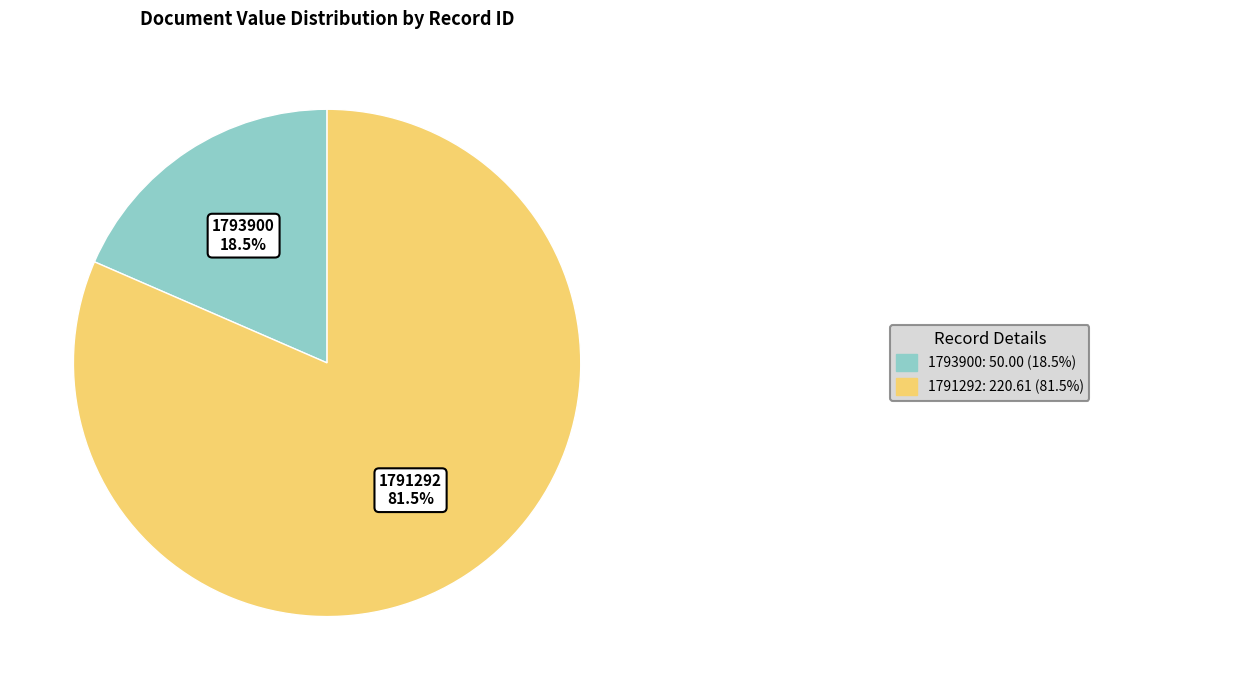

Count the number of slices in the pie.

2